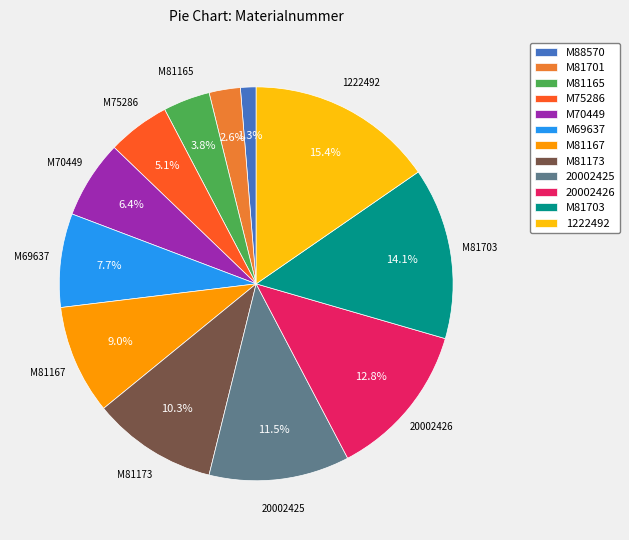

Between M88570 and M81167, which is larger?

M81167